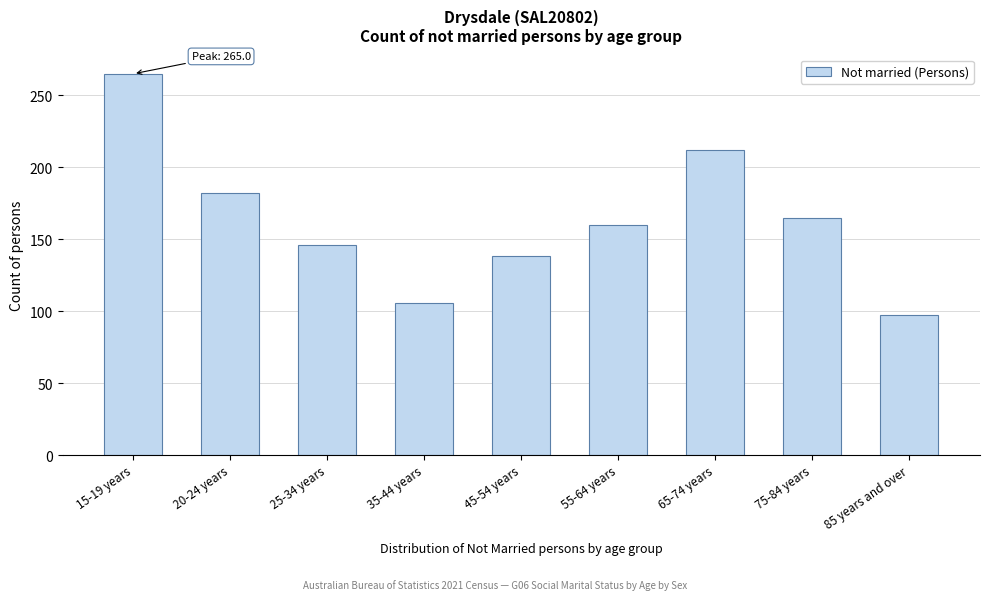

Reading left to right, list all the values displayed in this chart.

265	182	146	106	138	160	212	165	97